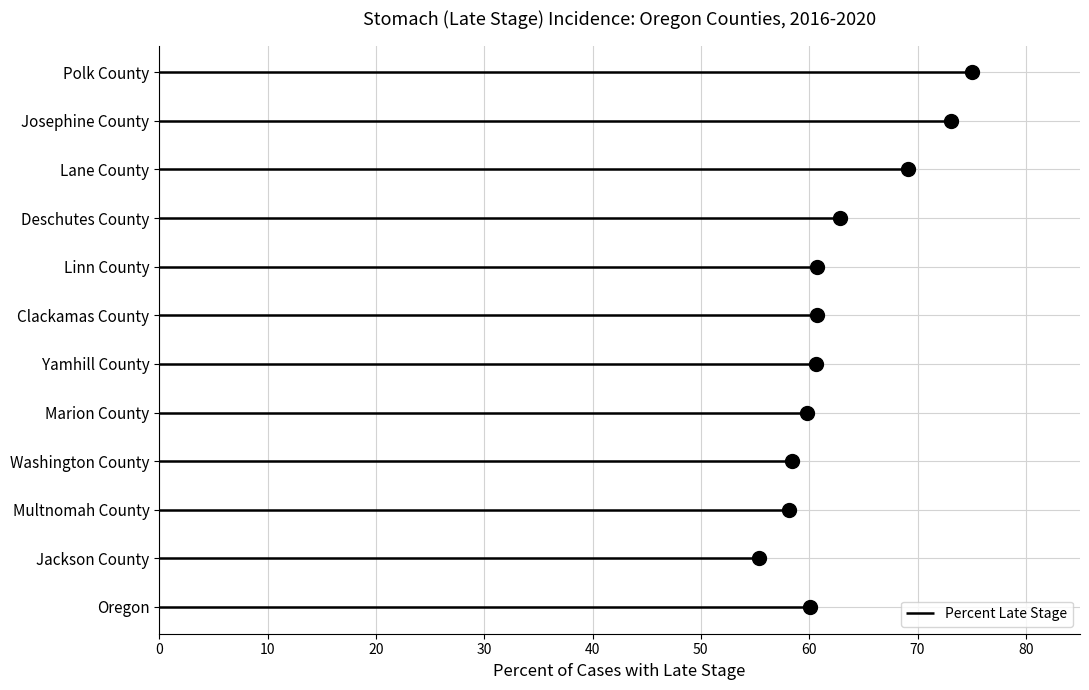

What is the difference between the maximum and minimum values?

19.6